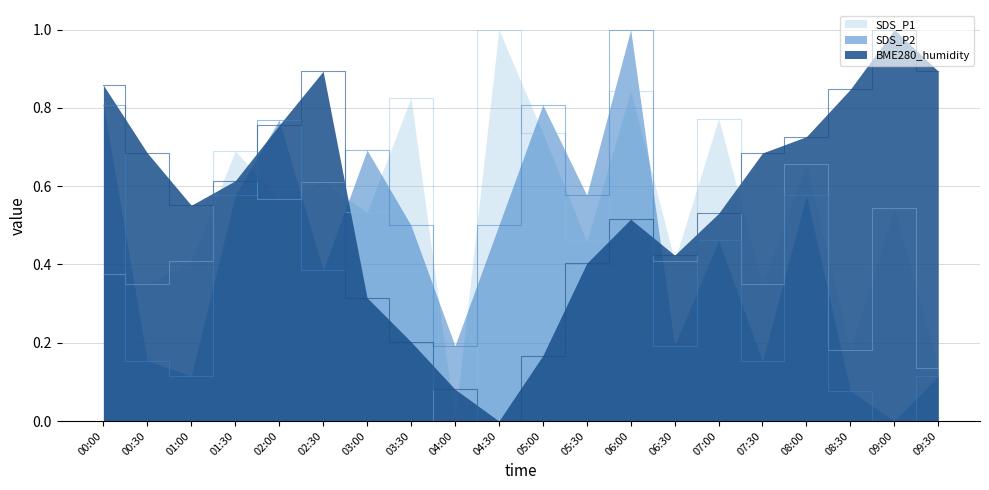

What position from the left is 03:30?

8